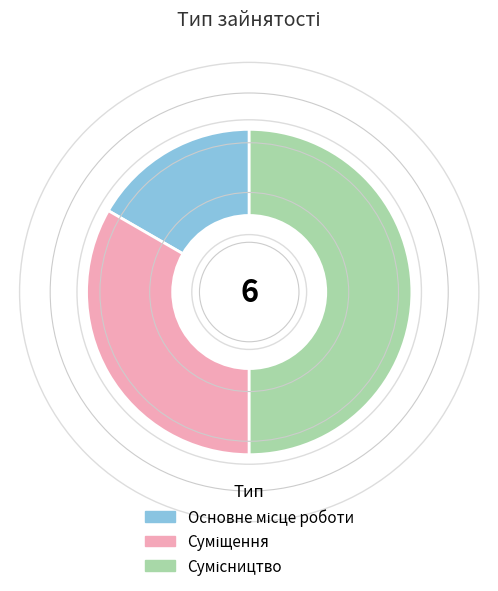

To the nearest percent, what portion does Сумісництво represent?

50%